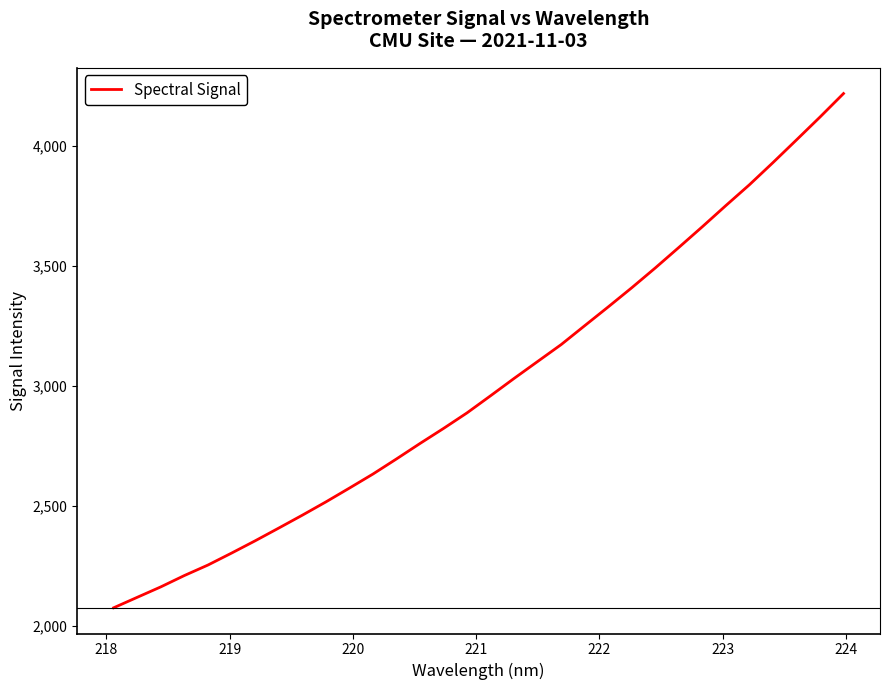

What is the difference between the maximum and minimum values?

2142.5